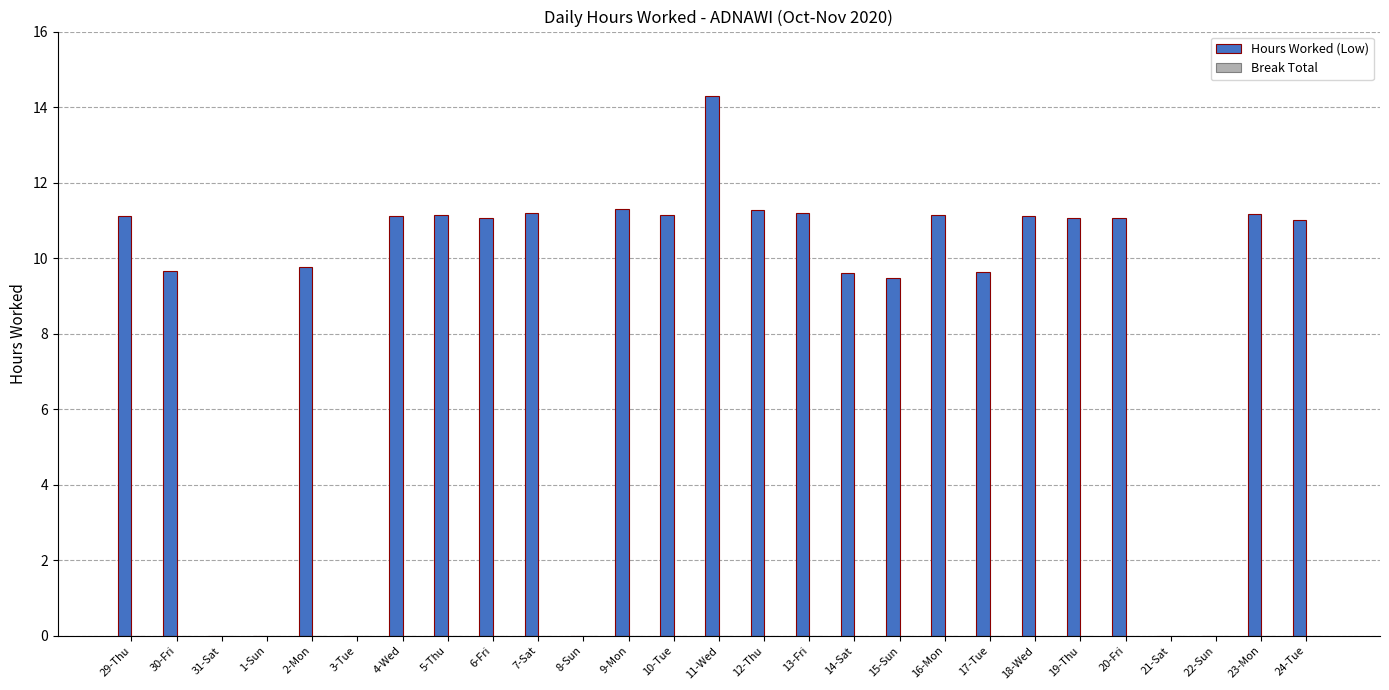

Approximately how many times larger is the value at 5-Thu compared to 4-Wed?

1.0